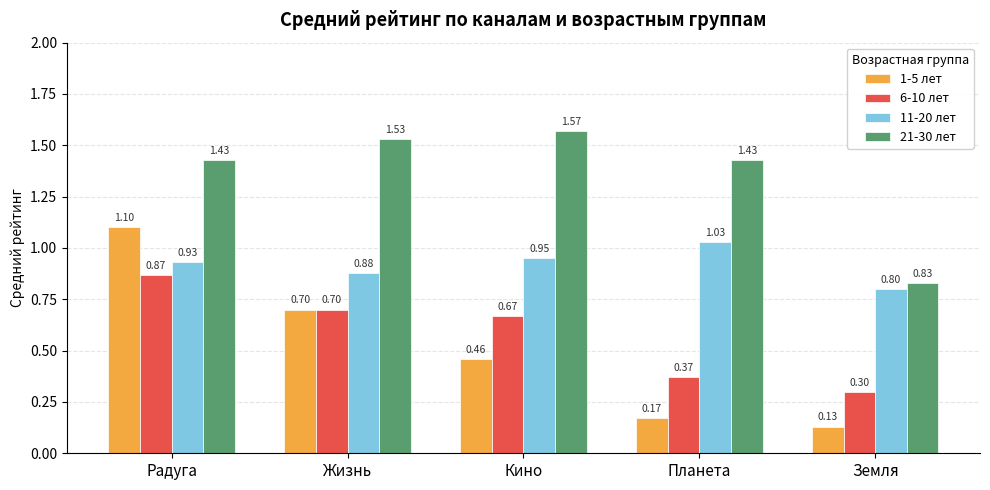

Which label corresponds to the largest value in the chart?

Кино